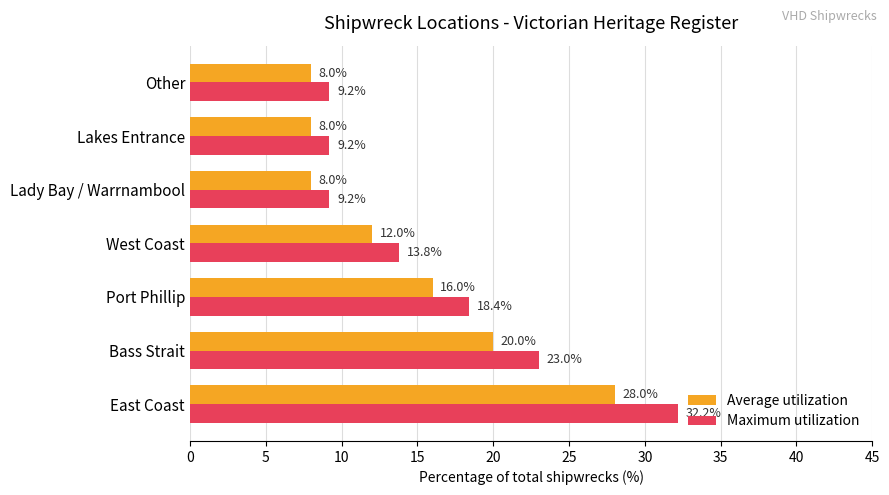

At West Coast, list the series in order from smallest to largest.

Average utilization, Maximum utilization